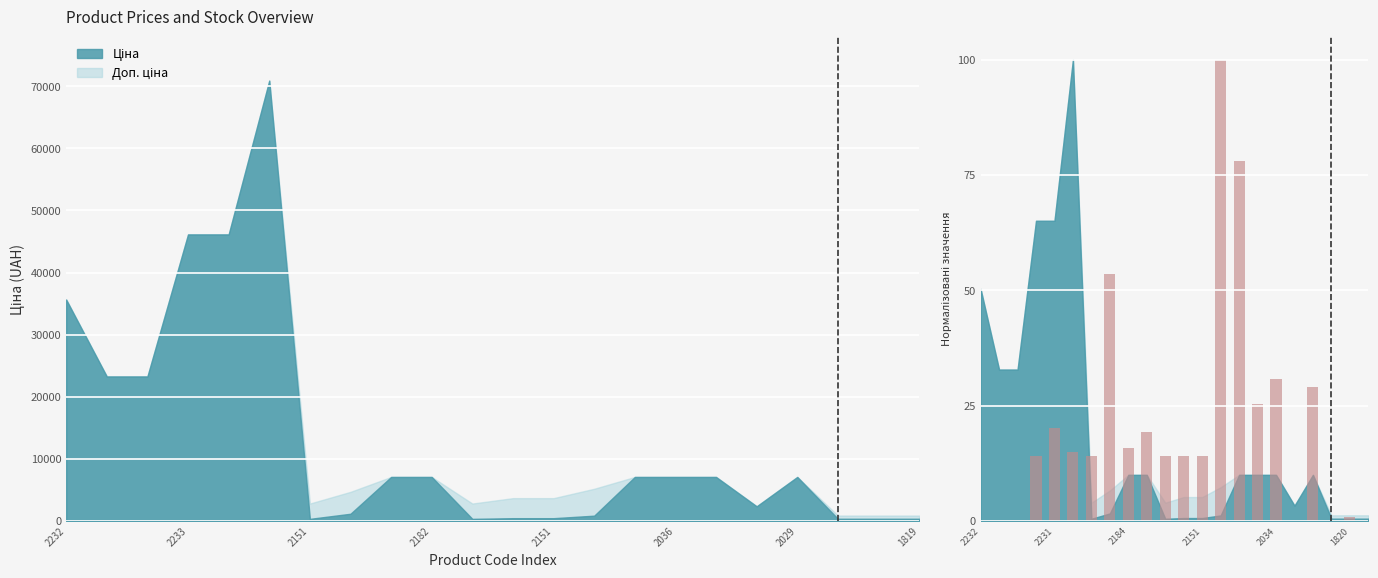

How many data points are less than 14?

7